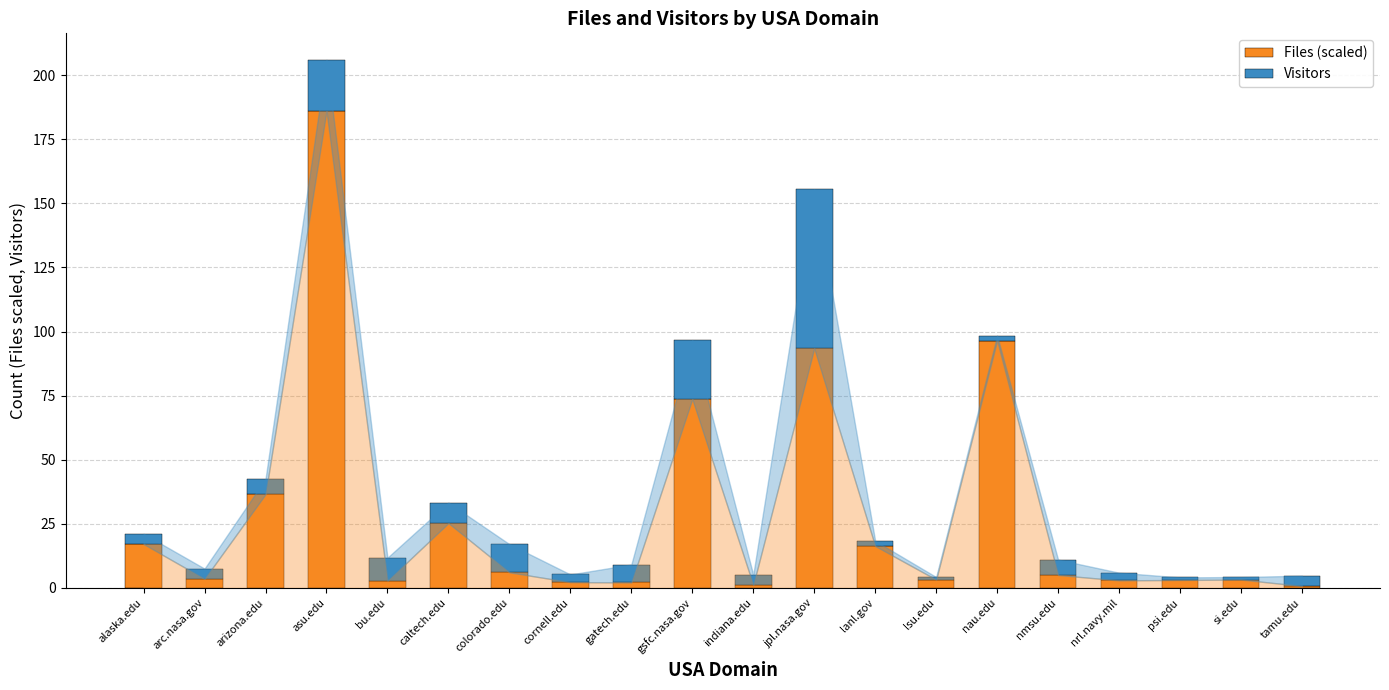

What is the average value of the Files (scaled) series?

29.1